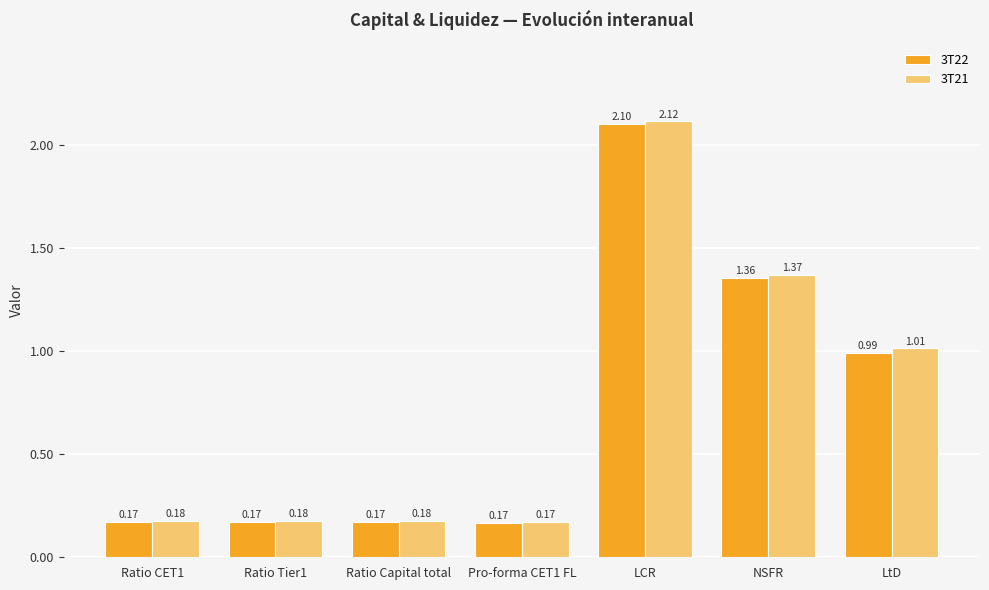

How many bars are there in total?

14